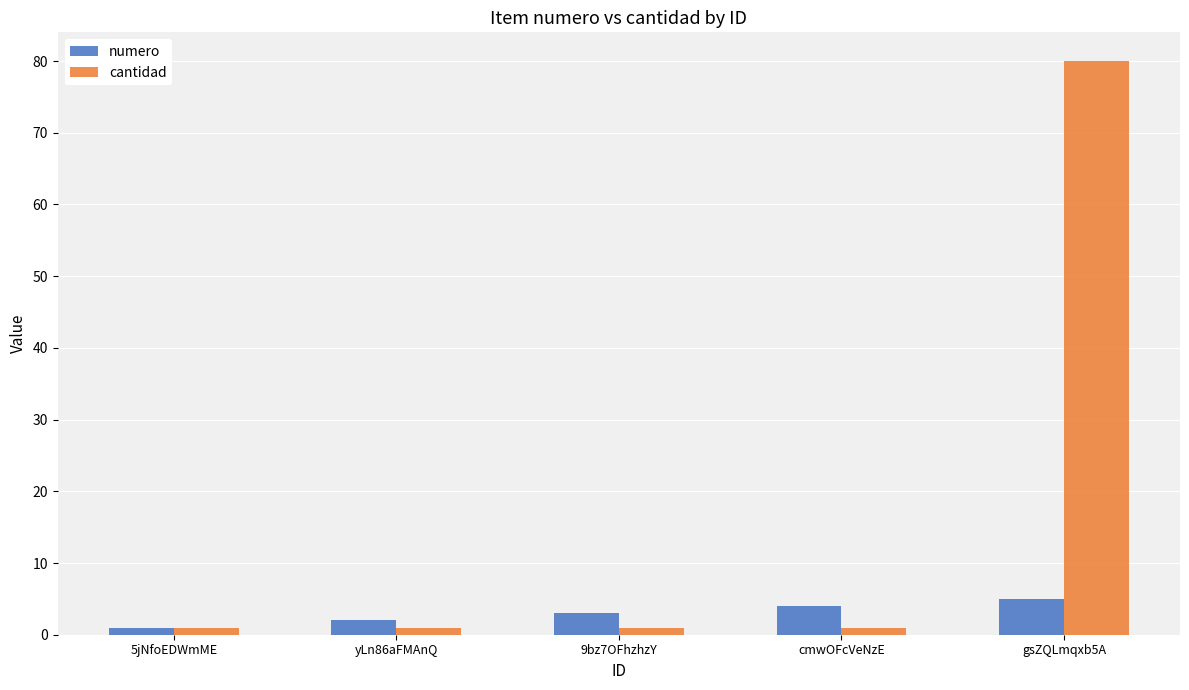

Rank the series by their maximum value, from highest to lowest.

cantidad, numero